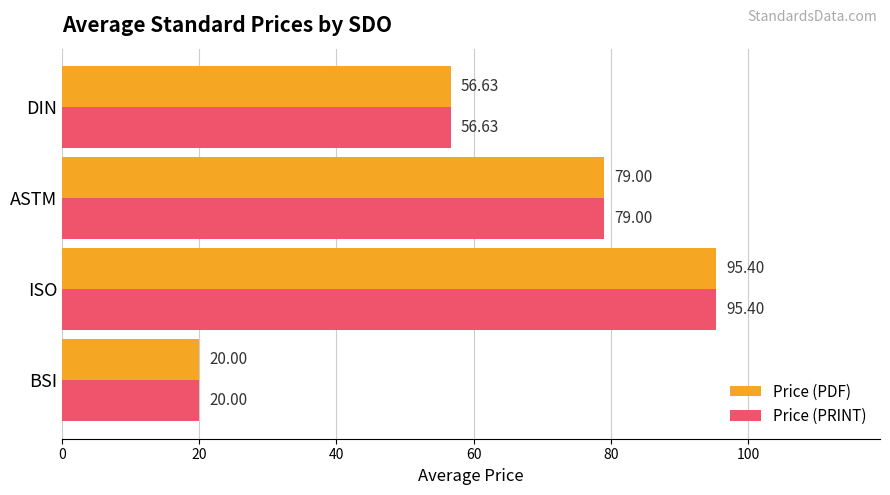

List the labels in order of Price (PDF) value, smallest first.

BSI, DIN, ASTM, ISO